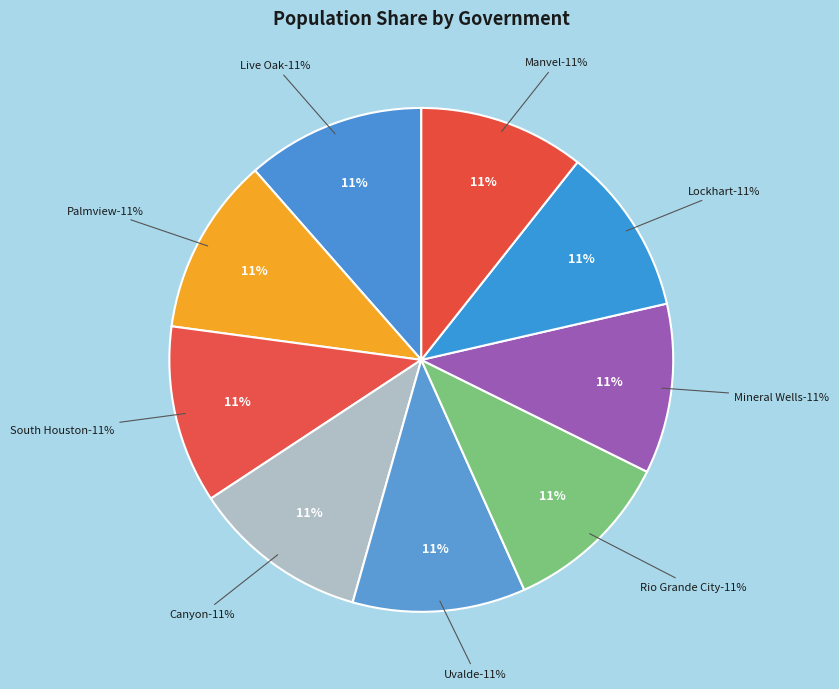

Which slice is the largest?

Live Oak